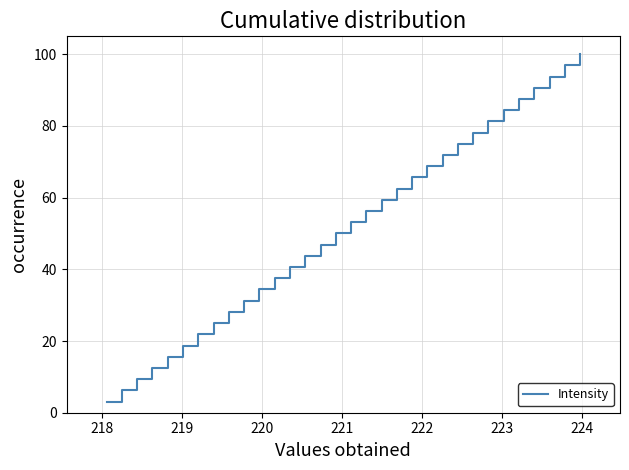

What is the smallest value displayed?

3.1